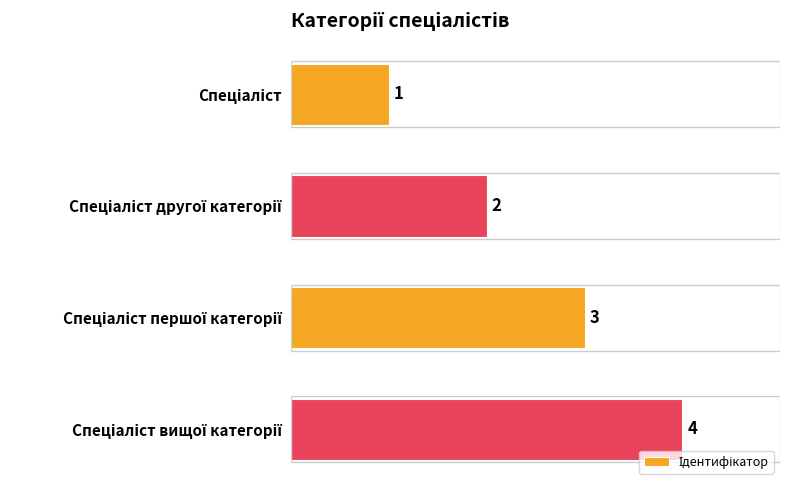

Count the values in the range 2 to 4.

3